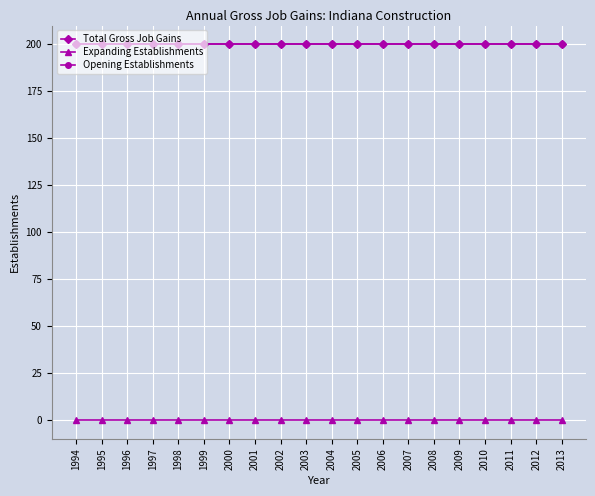

Which has a higher value, 2004 or 2012?

2004